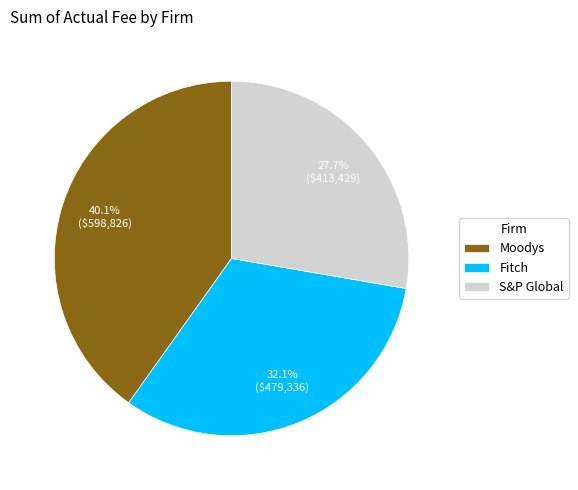

Does Moodys account for over 50% of the chart?

No